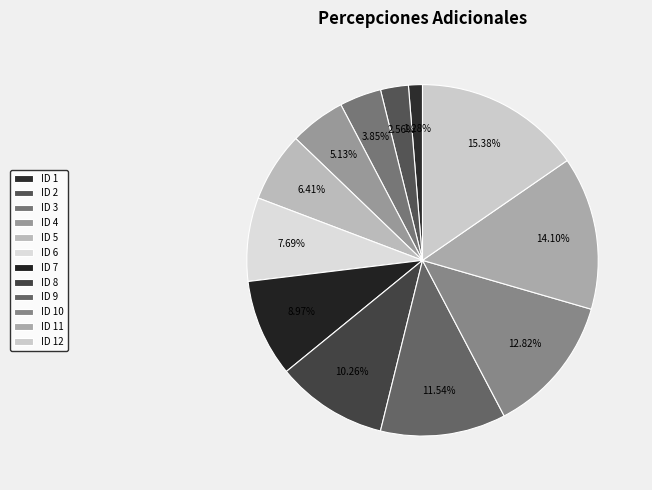

Count the number of slices in the pie.

12